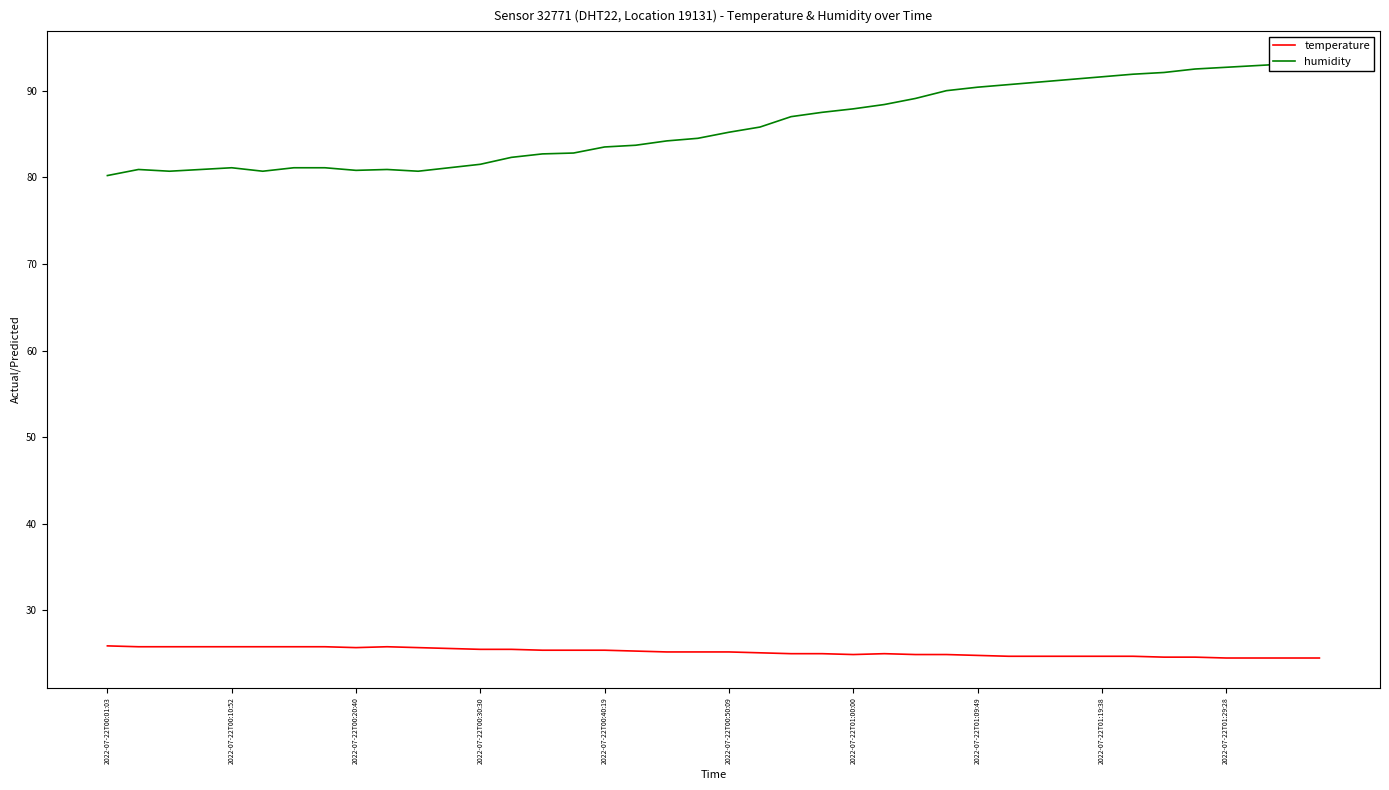

True or false: temperature and humidity intersect in this chart.

False